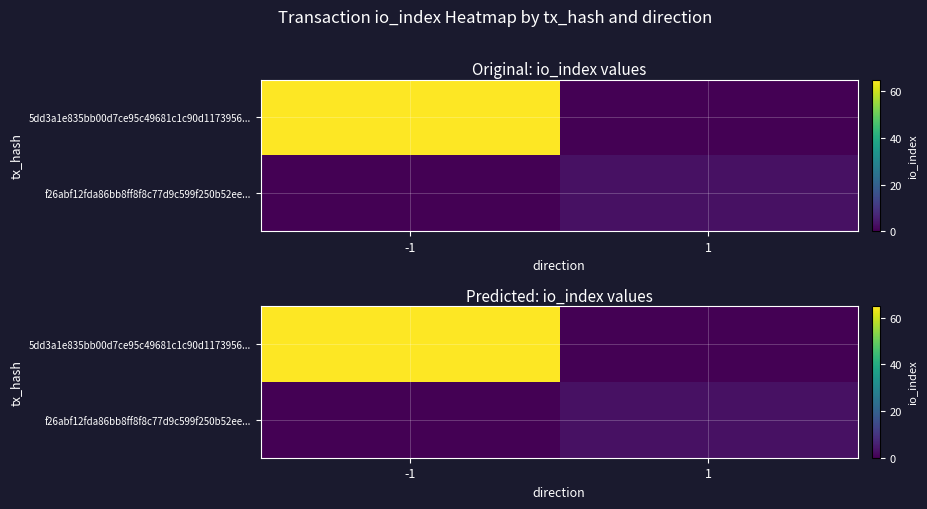

Rank the series by their average value, from highest to lowest.

5dd3a1e835bb00d7ce95c49681c1c90d1173956..., f26abf12fda86bb8ff8f8c77d9c599f250b52ee...